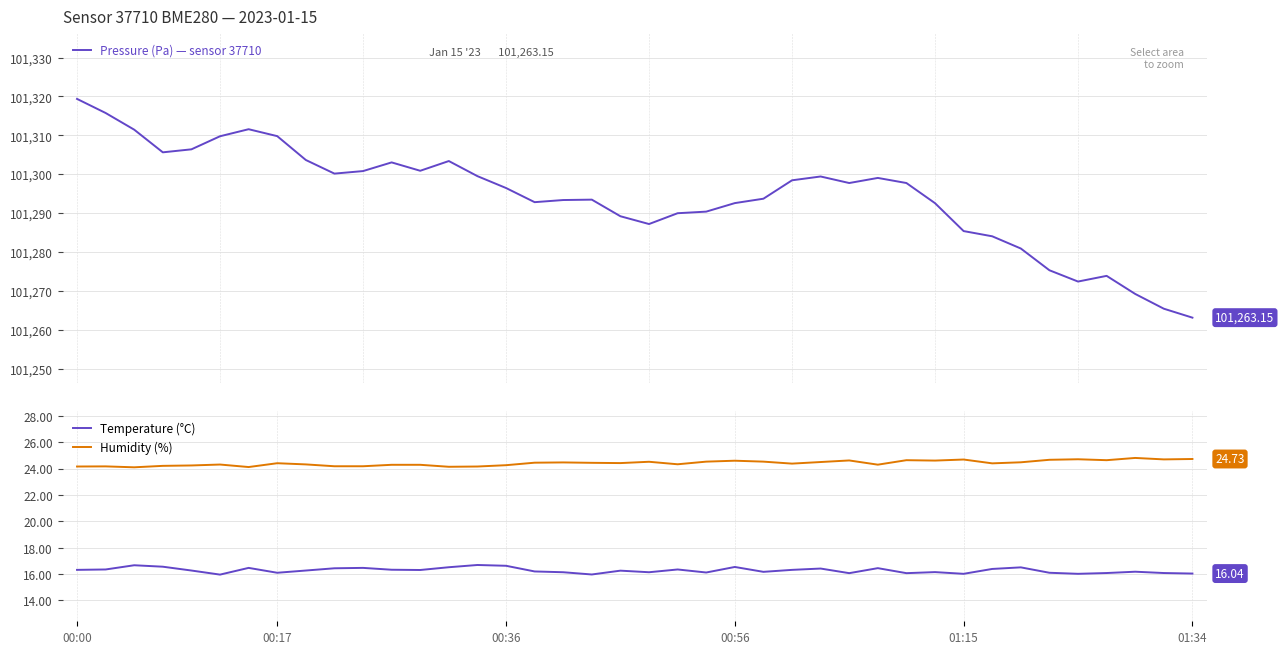

True or false: Humidity (%) and Temperature (°C) cross at least once.

False